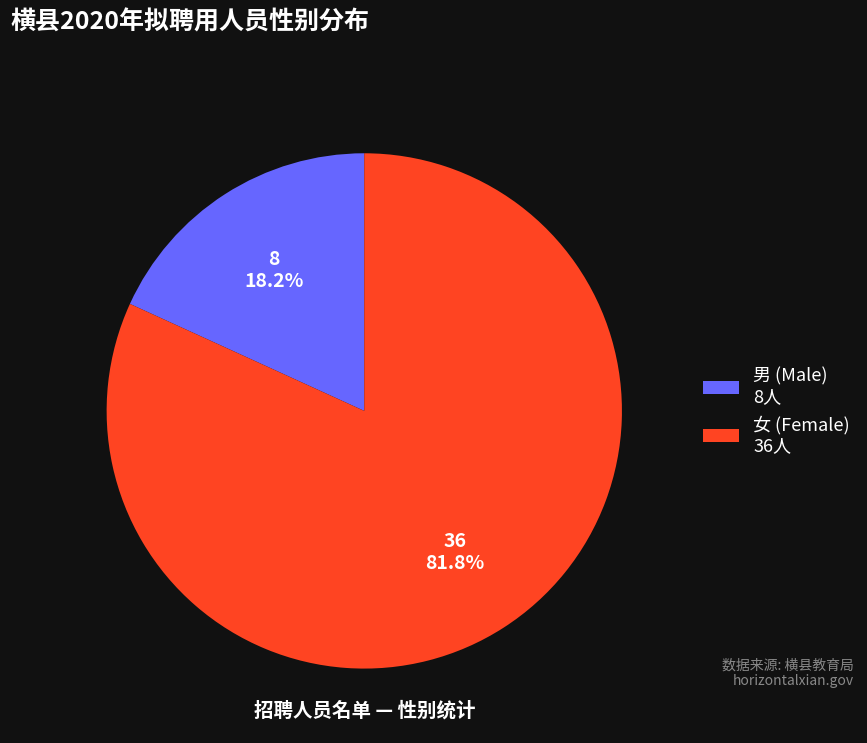

What percentage is the 男 slice, to the nearest percent?

18%